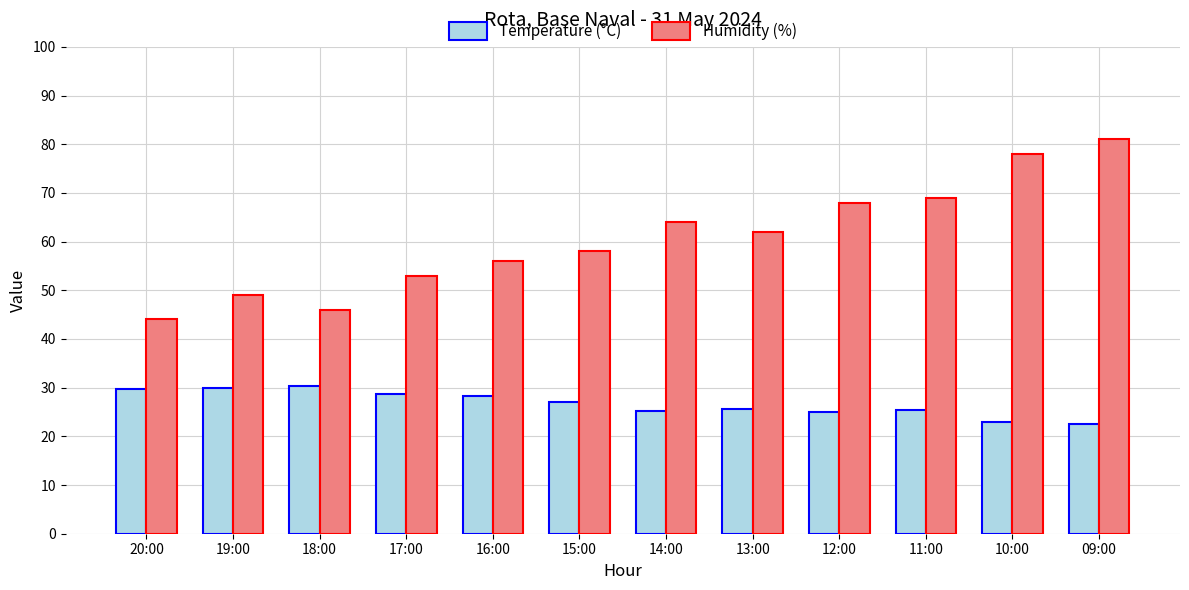

List the series in order of their overall mean, lowest first.

Temperature (°C), Humidity (%)